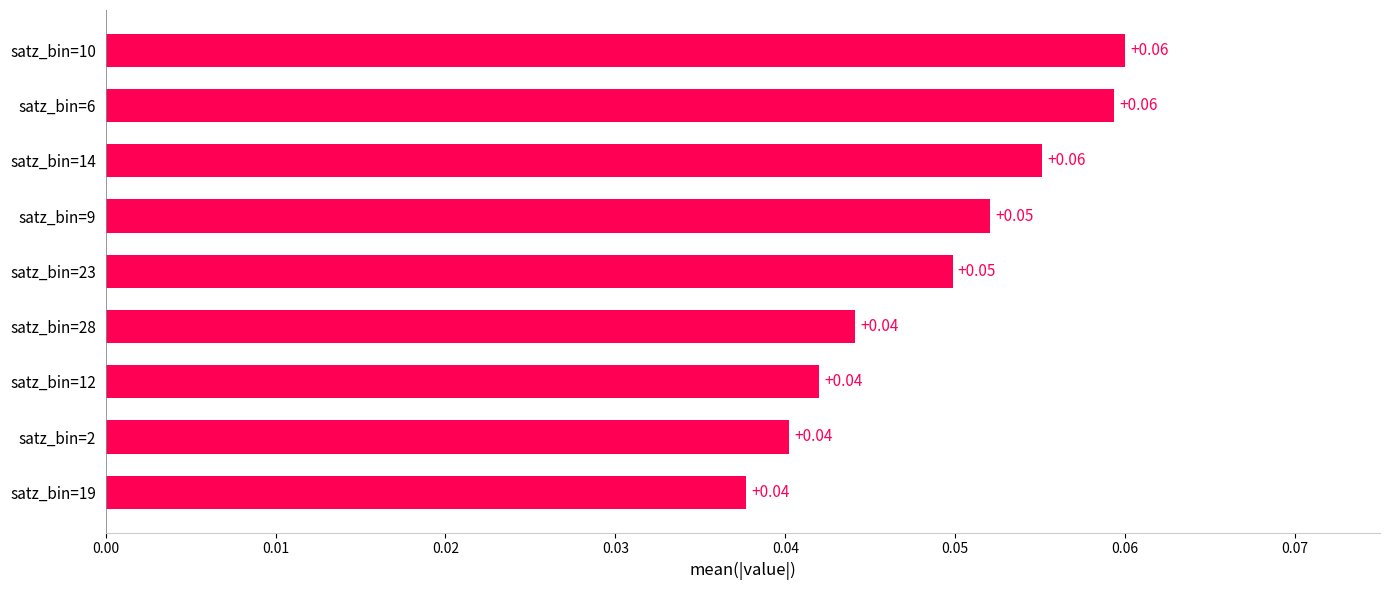

Between satz_bin=28 and satz_bin=10, which is larger?

satz_bin=10